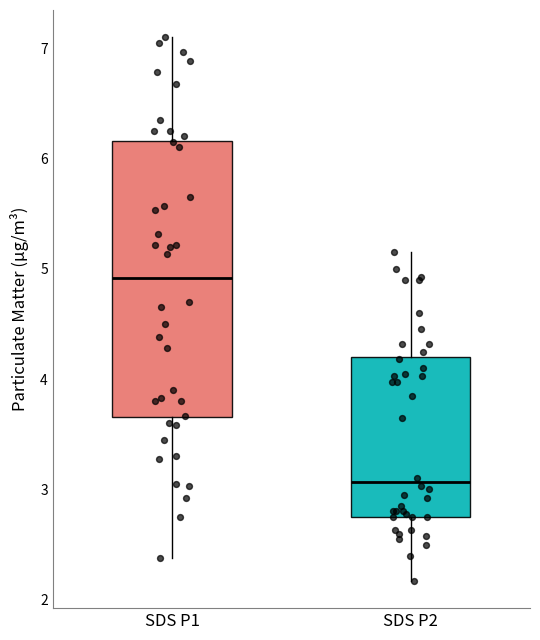

Reading left to right, transcribe this box plot: for each box, give where its median line is, the range the box spans, and where its two whiskers end, as read against the y-axis. The values are not printed on the chart, so give them approximately, as read against the axis.

SDS P1: median 4.9, box 3.7 to 6.2, whiskers 2.4 to 7.1
SDS P2: median 3.1, box 2.8 to 4.2, whiskers 2.2 to 5.2